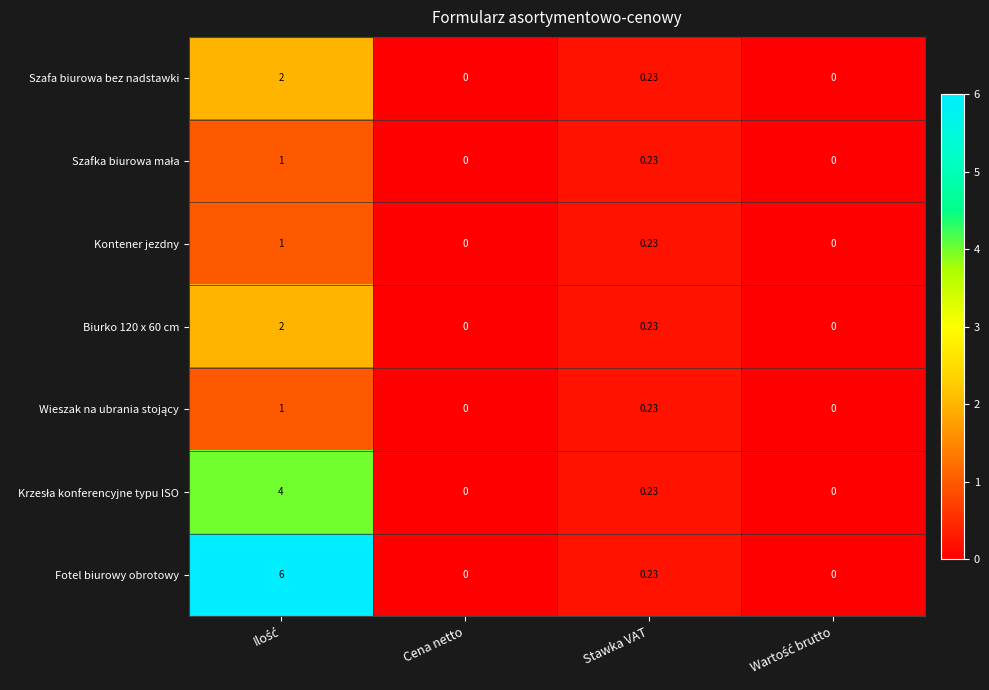

How many categories are shown in the chart?

4